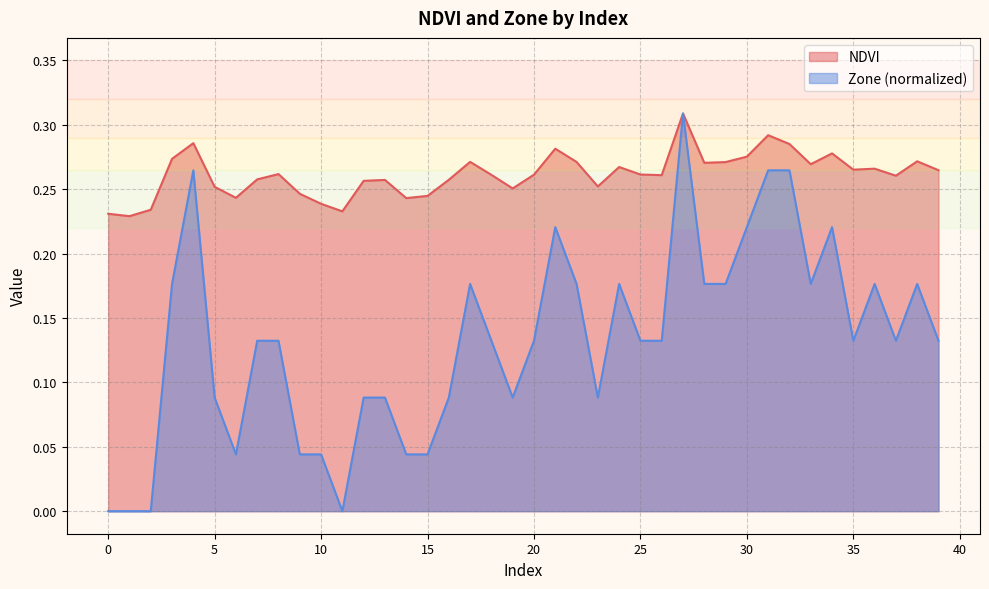

Is the value of Zone at 28 greater than the value of NDVI at 0?

No